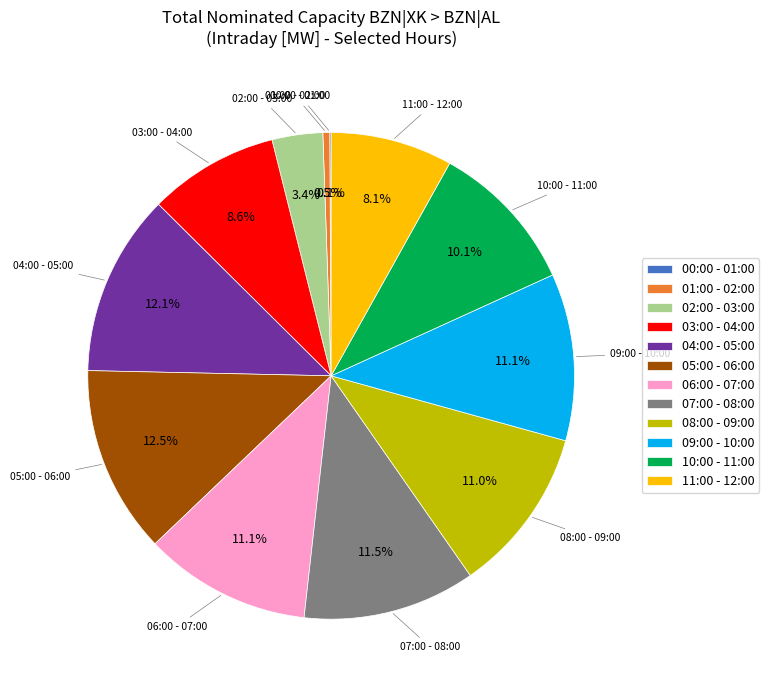

To the nearest percent, what is the difference between the 11:00 - 12:00 and 01:00 - 02:00 slice percentages?

8%